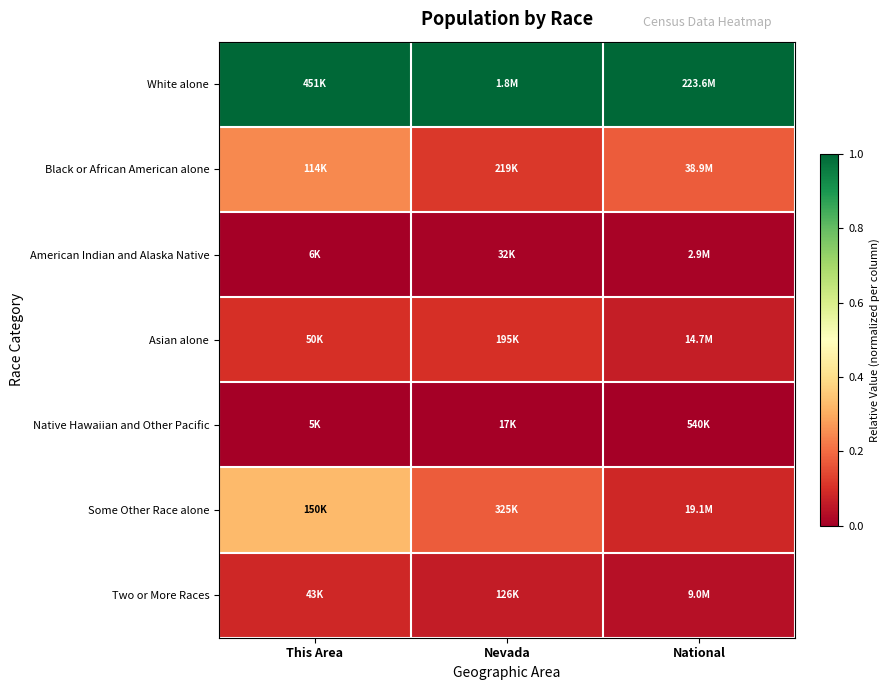

At This Area, list the series in order from smallest to largest.

Native Hawaiian and Other Pacific, American Indian and Alaska Native, Two or More Races, Asian alone, Black or African American alone, Some Other Race alone, White alone